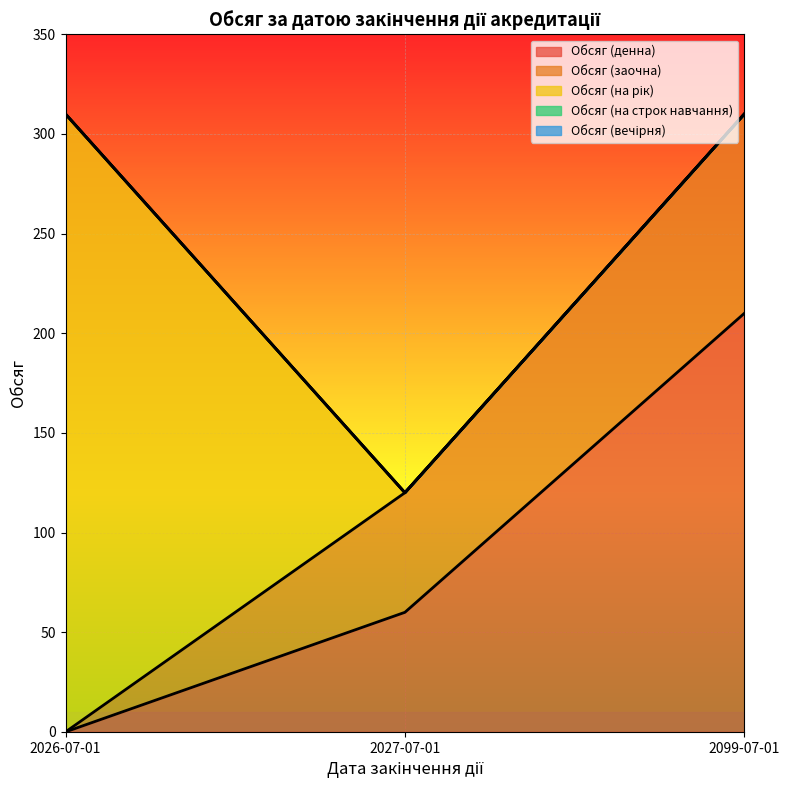

What is the maximum value shown in the chart?

310